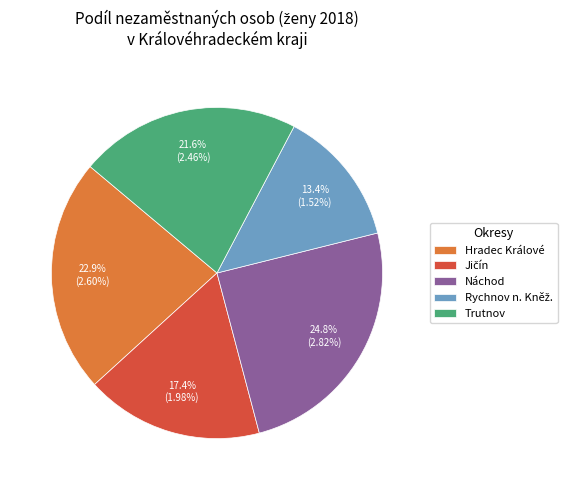

Does Náchod account for over 50% of the chart?

No